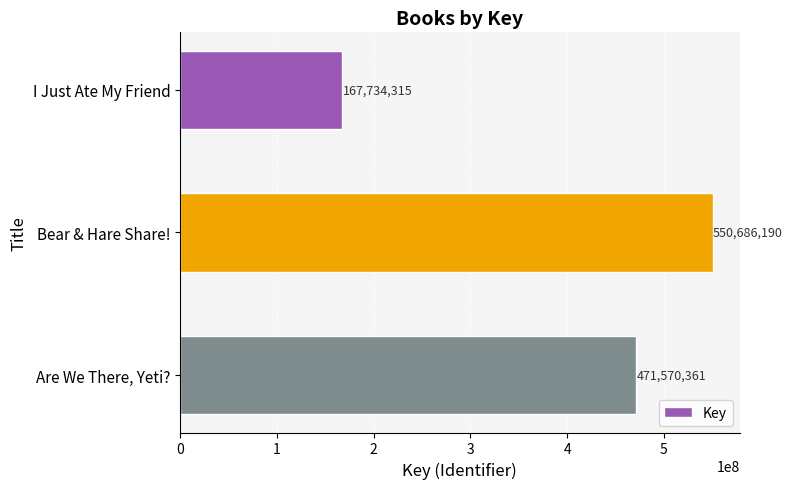

At which label is the value closest to 359210252?

Are We There, Yeti?